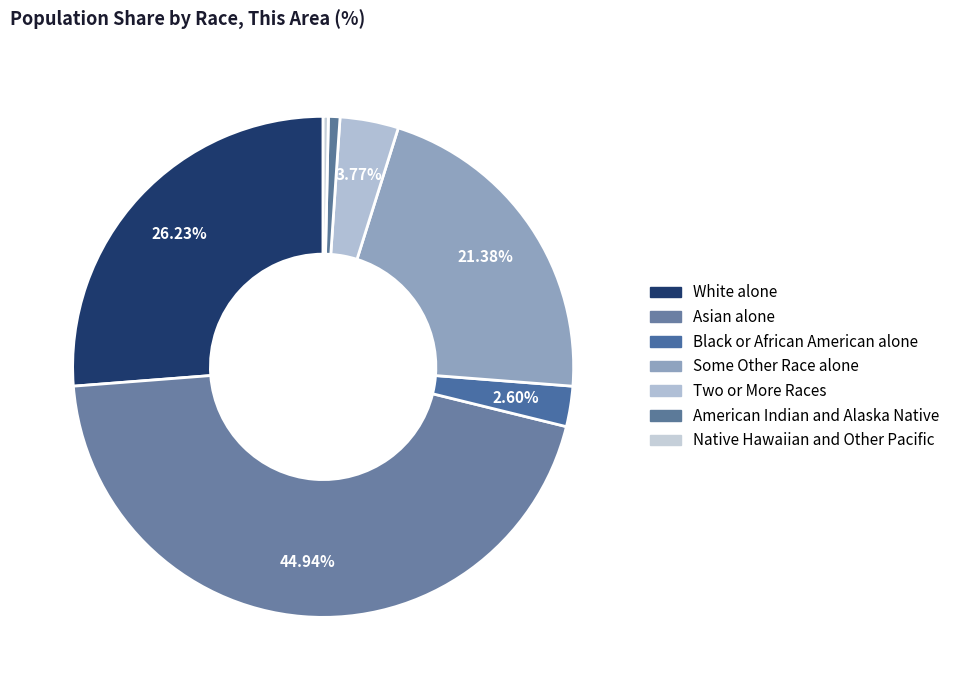

Does American Indian and Alaska Native account for over 50% of the chart?

No